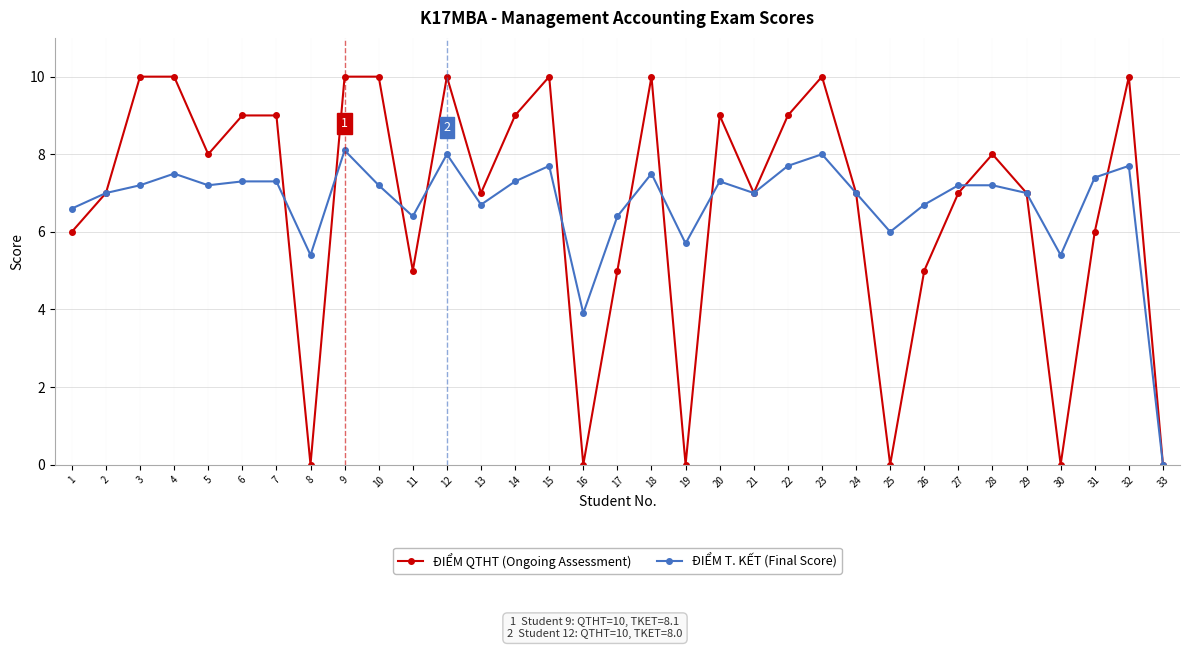

Does the chart display data point markers on the line(s)?

Yes